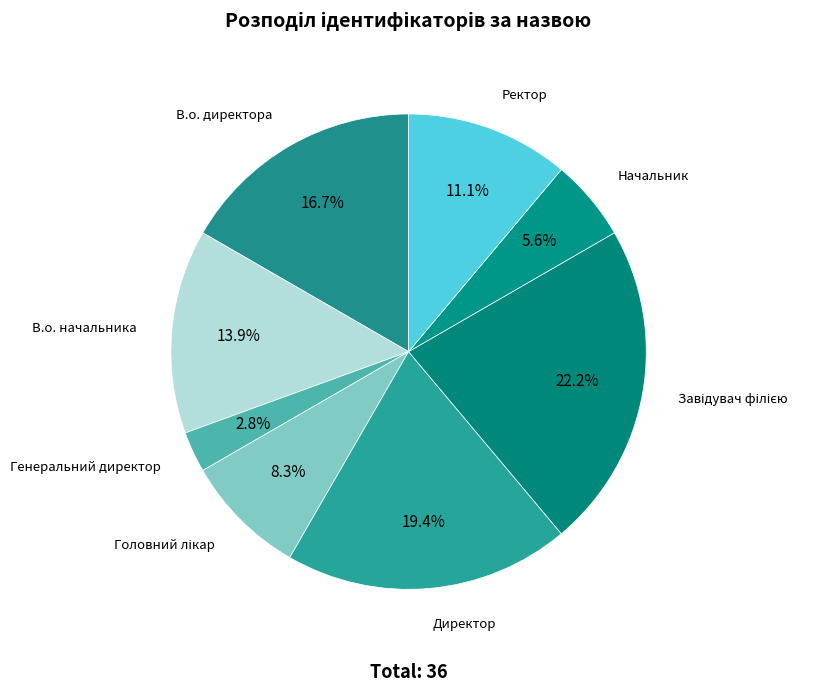

To the nearest percent, what is the difference between the largest and smallest slice percentages?

19%